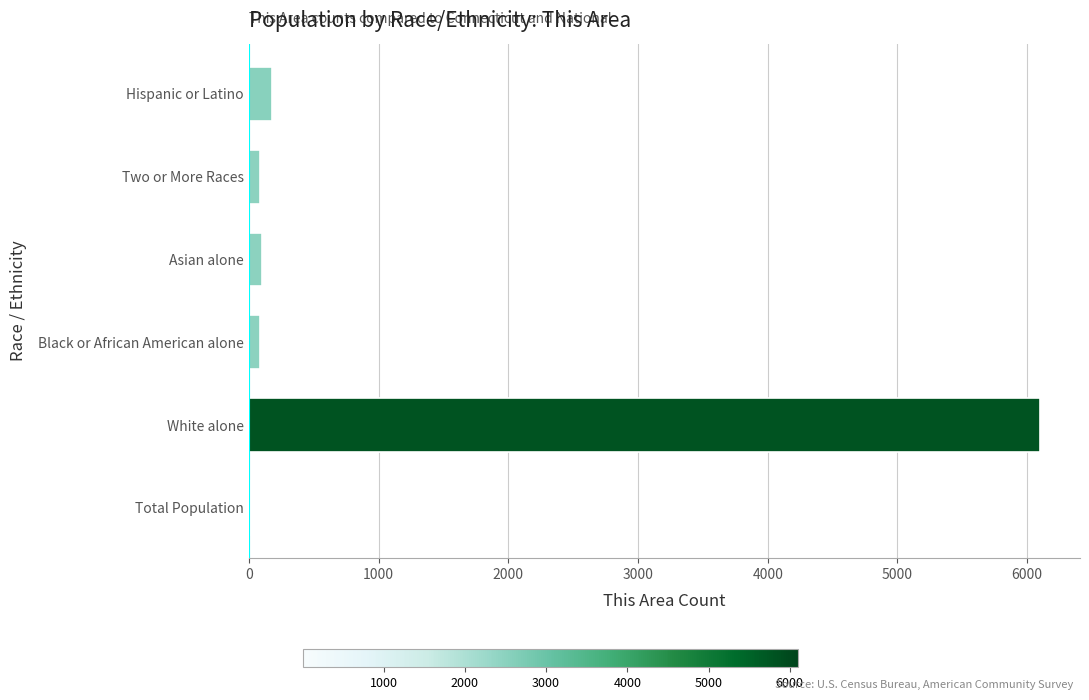

What is the greatest value displayed?

6102